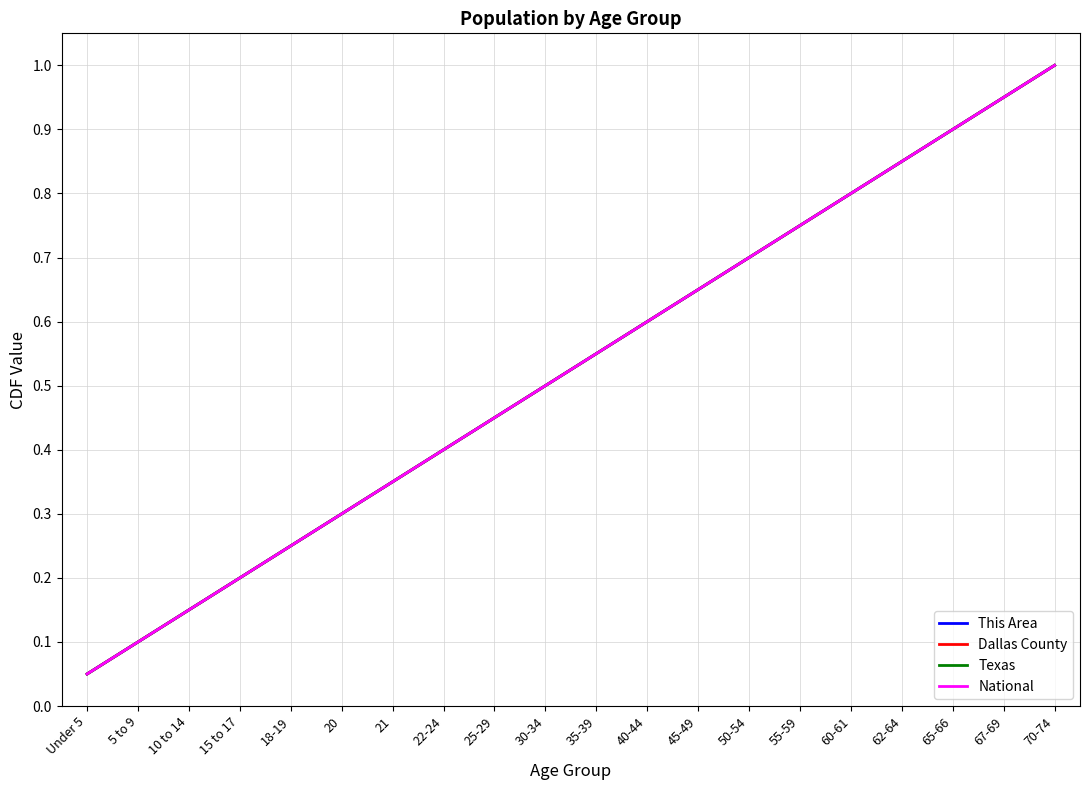

Does the chart have visible grid lines?

Yes